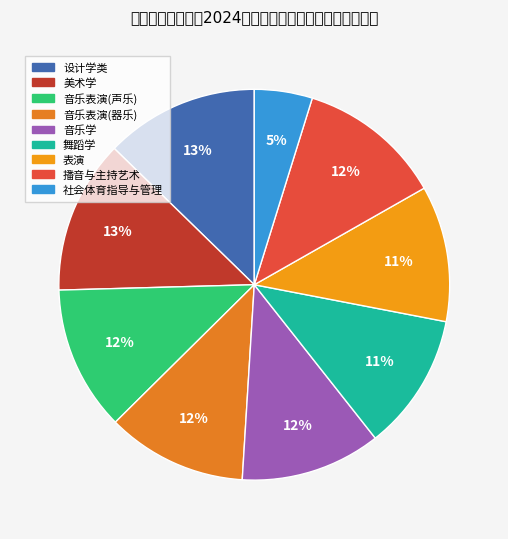

Is it true that 舞蹈学 is 11% of the pie?

True